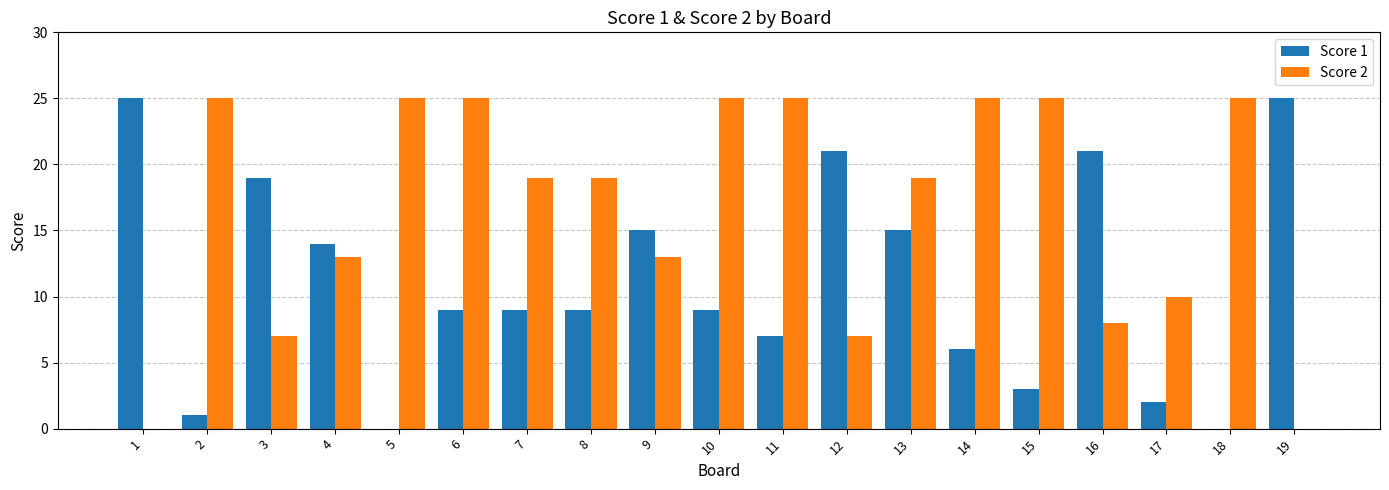

True or false: Score 2 has a value of 10 at 17.

True